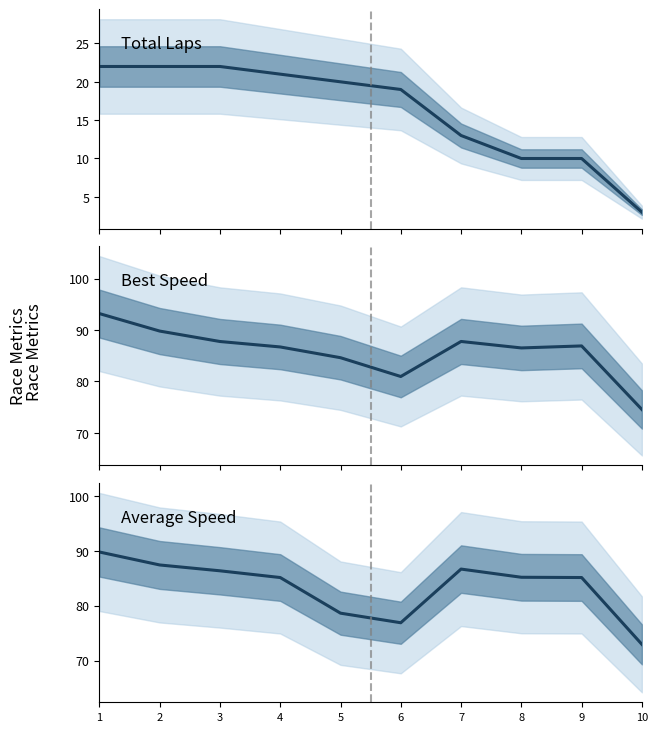

Reading right to left, list all the values displayed in this chart.

Total Laps: 3.0	10.0	10.0	13.0	19.0	20.0	21.0	22.0	22.0	22.0
Best Speed: 74.5	86.9	86.5	87.8	81.0	84.6	86.7	87.8	89.8	93.2
Average Speed: 73.0	85.1	85.2	86.7	76.9	78.6	85.1	86.4	87.4	89.8